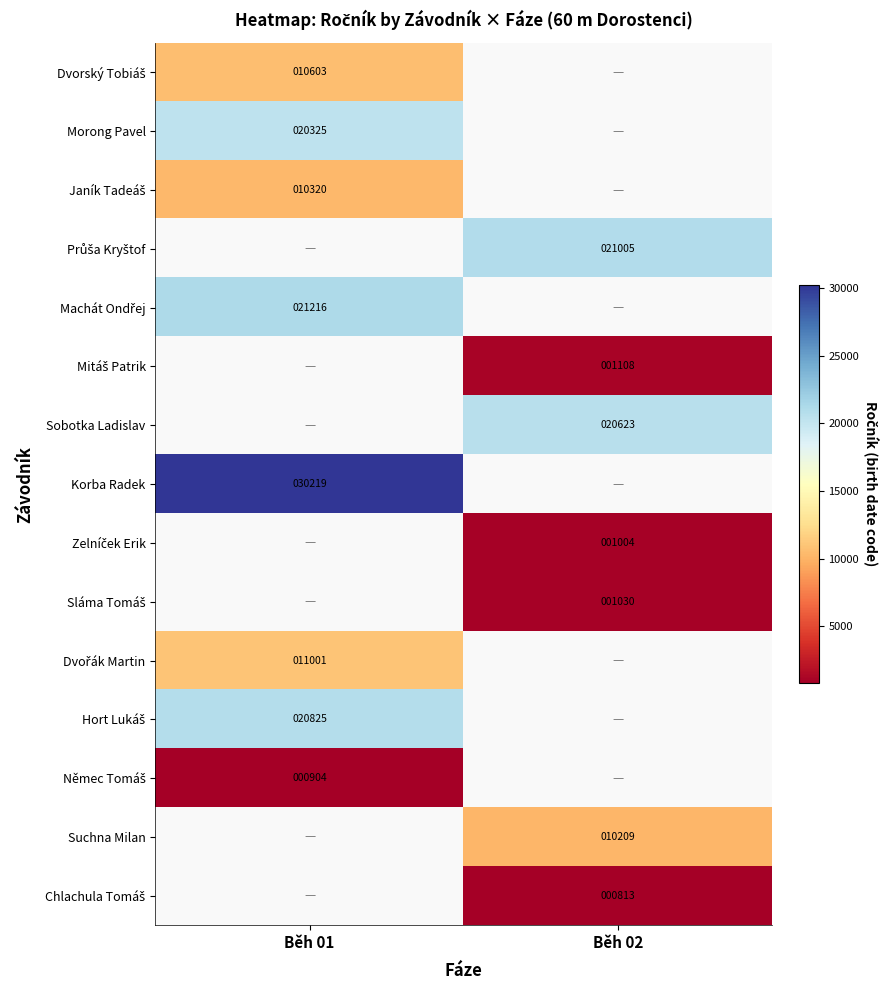

The Morong Pavel series shows 4576.0 at Běh 01. True or false?

False